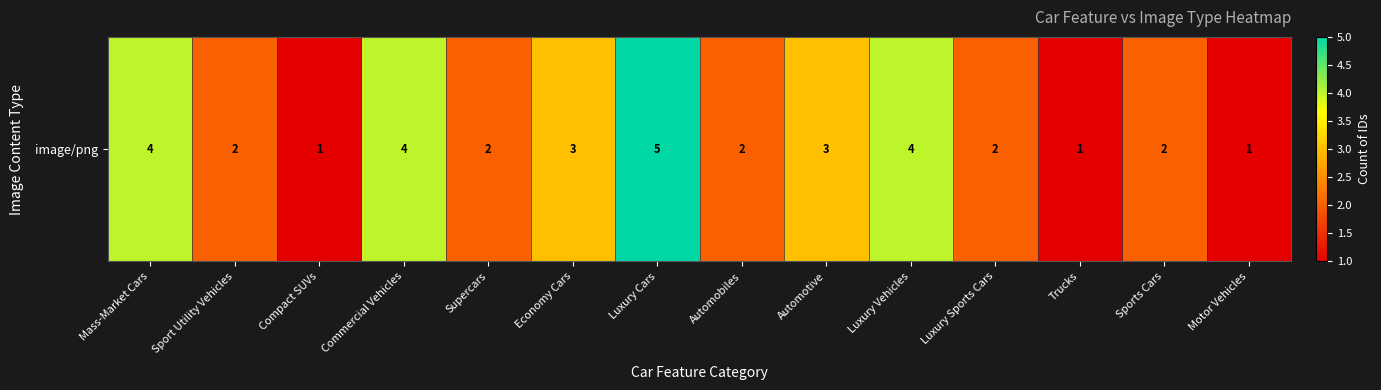

List the labels in order of value, smallest first.

Compact SUVs, Trucks, Motor Vehicles, Sport Utility Vehicles, Supercars, Automobiles, Luxury Sports Cars, Sports Cars, Economy Cars, Automotive, Mass-Market Cars, Commercial Vehicles, Luxury Vehicles, Luxury Cars